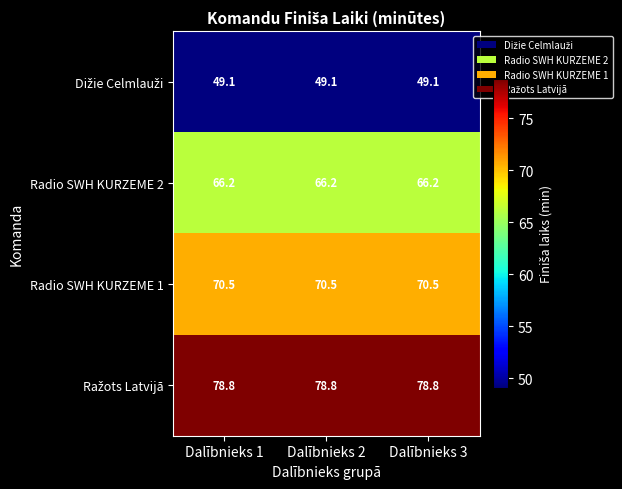

What is the difference between the highest and lowest values at Dalībnieks 3?

29.7